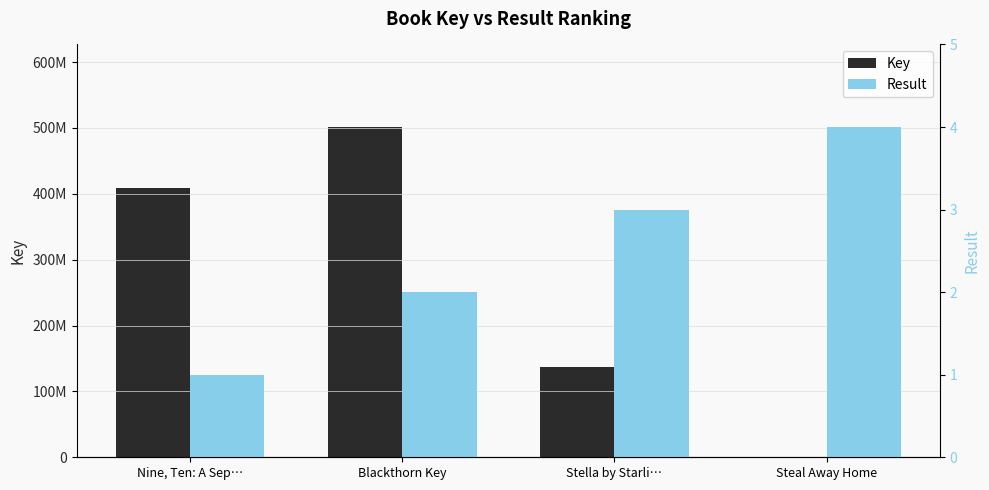

What is the value of the Result bar at the 4th from the left?

4